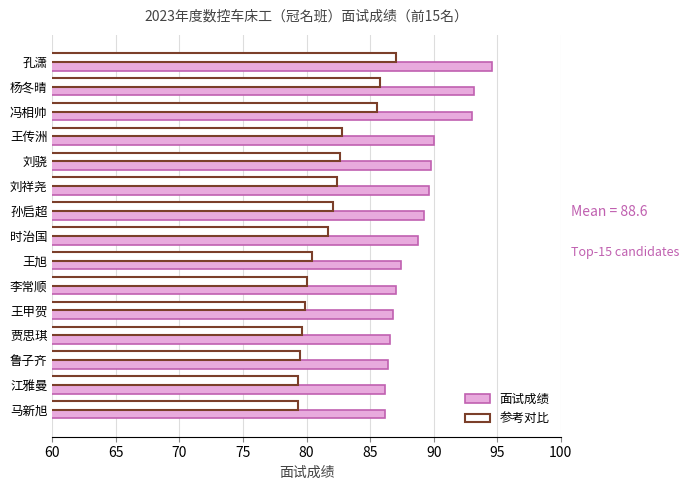

Which series has the largest total across all categories?

面试成绩